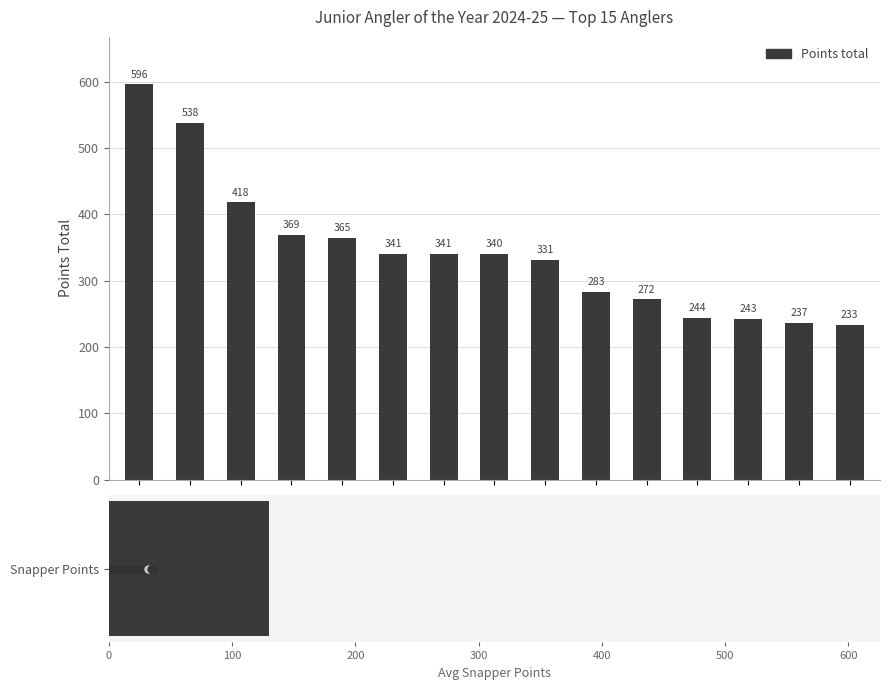

The chart shows a value of 188 at 10. True or false?

False